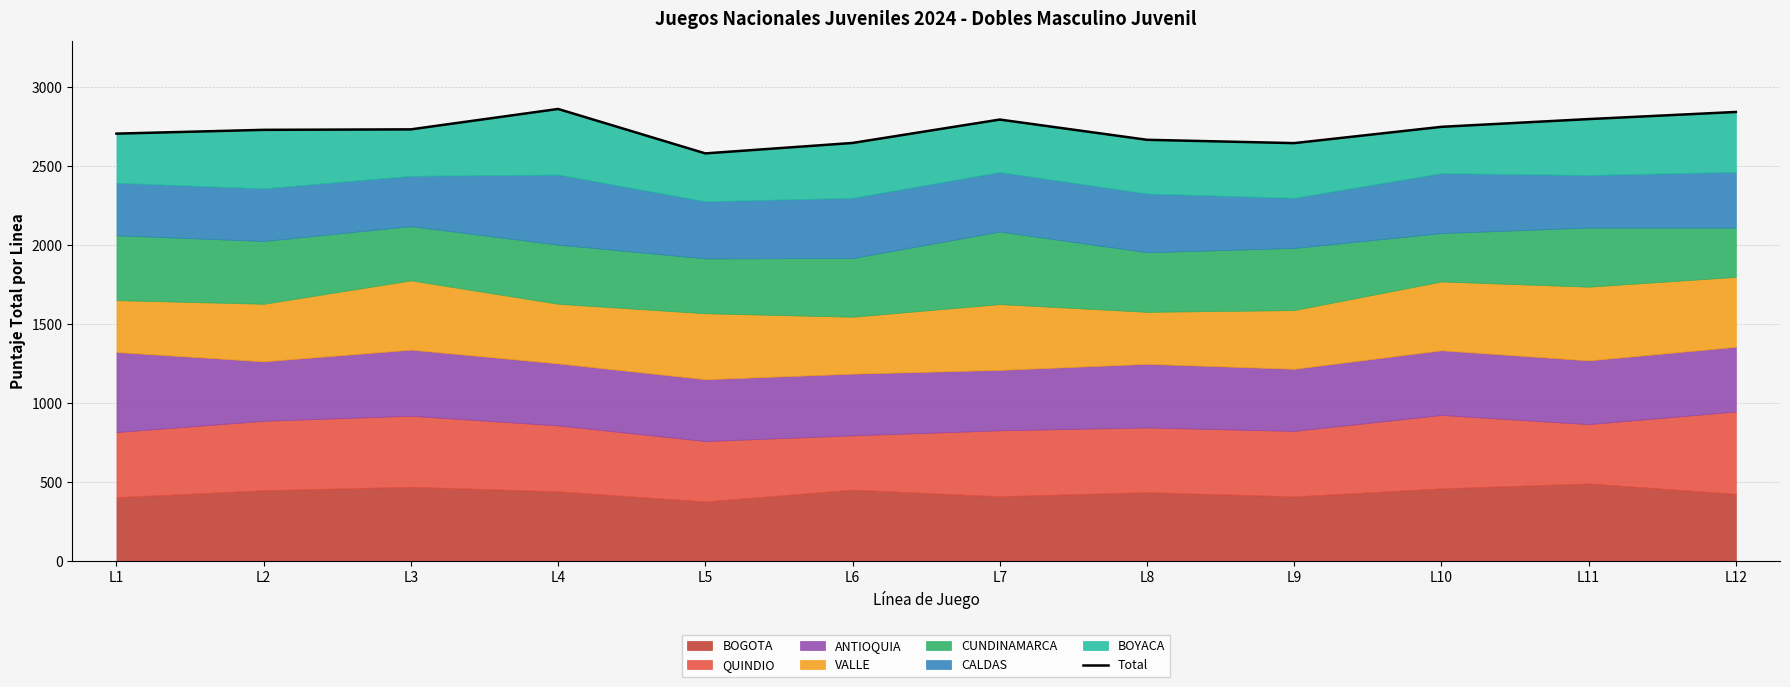

At which category does the data reach its first local peak?

L4